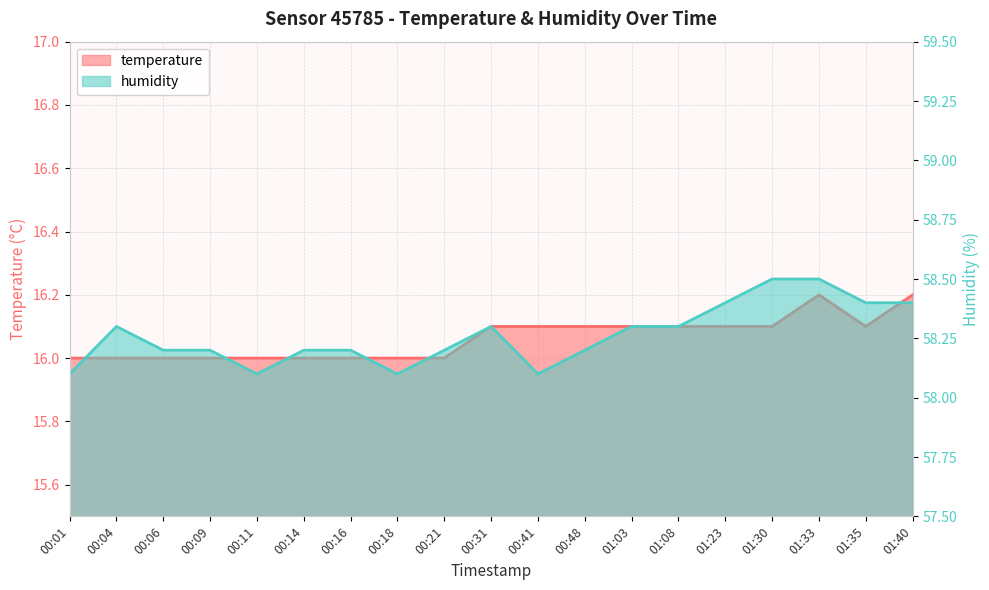

True or false: temperature has more than 1 interior local peaks.

False